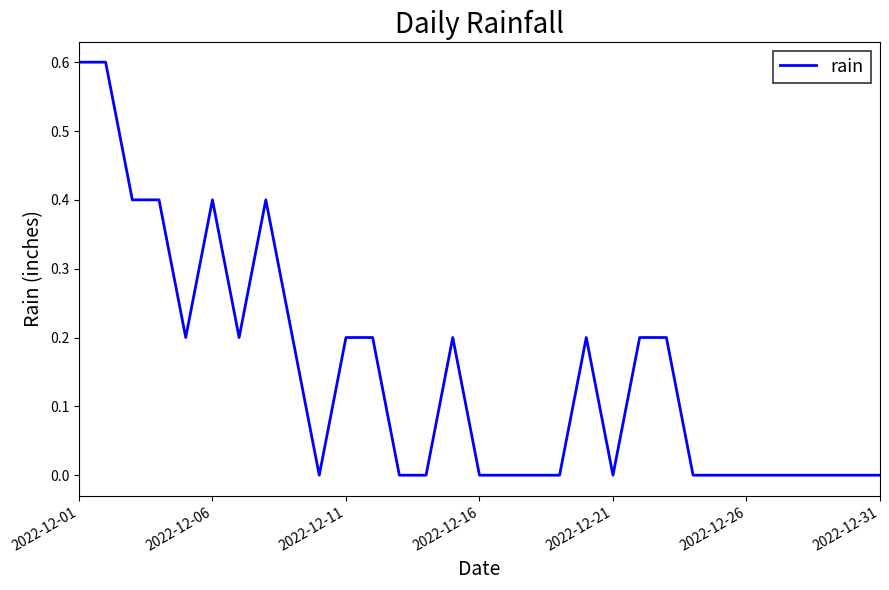

What is the difference between the maximum and minimum values?

0.6